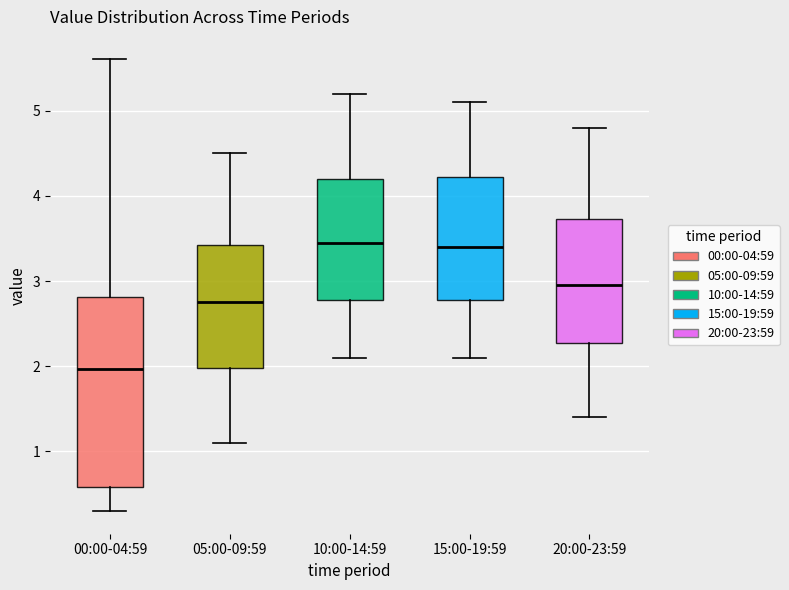

Where does the upper whisker of the box for 20:00-23:59 end on the y-axis? The values are not printed on the chart, so give them approximately, as read against the axis.

4.8